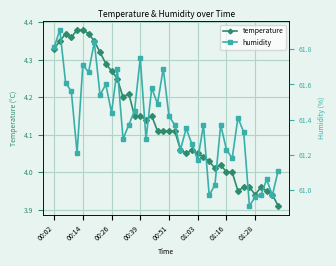

The temperature series shows 5.7 at 01:28. True or false?

False